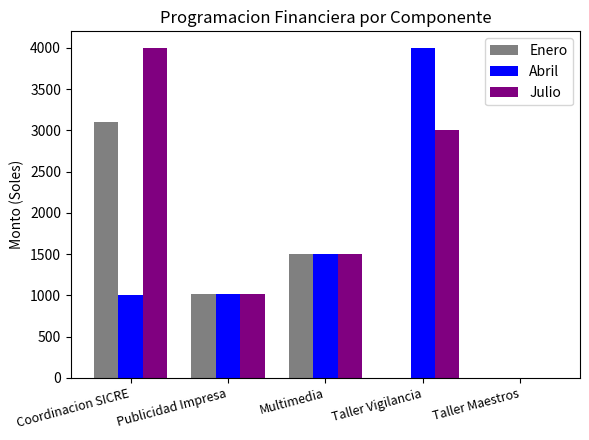

Between Coordinacion SICRE and Taller Maestros, which series saw the biggest shift?

Julio